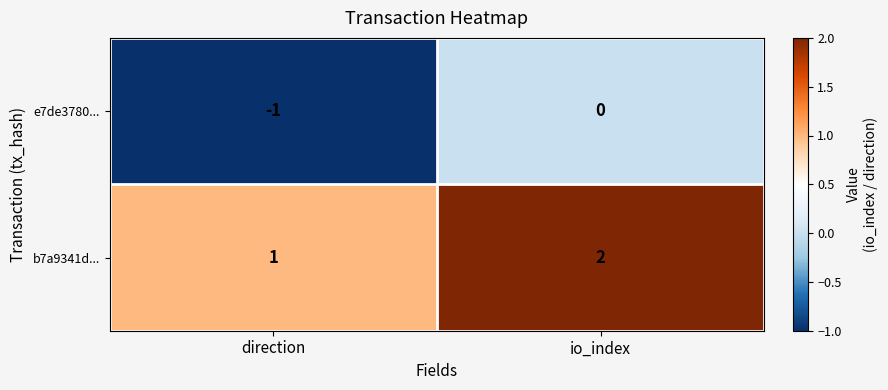

Reading left to right, transcribe all the data shown in this chart.

e7de3780...: direction=-1	io_index=0
b7a9341d...: direction=1	io_index=2